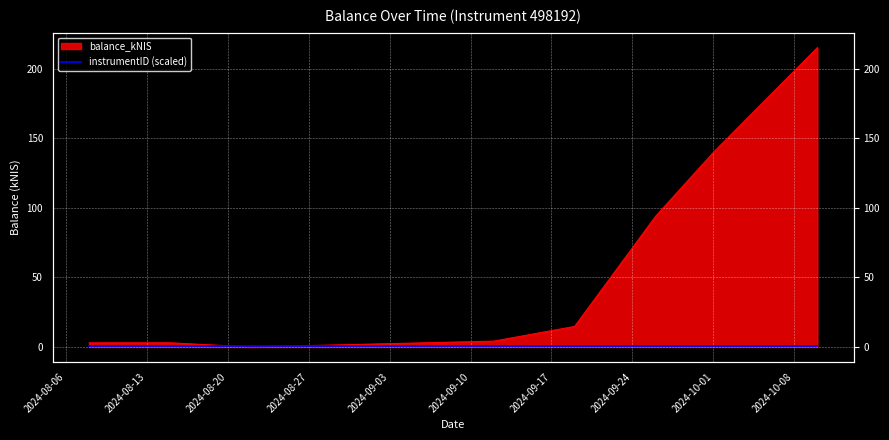

List the labels in order of value, largest first.

2024-10-10, 2024-10-01, 2024-09-26, 2024-09-19, 2024-09-12, 2024-08-15, 2024-08-08, 2024-08-22